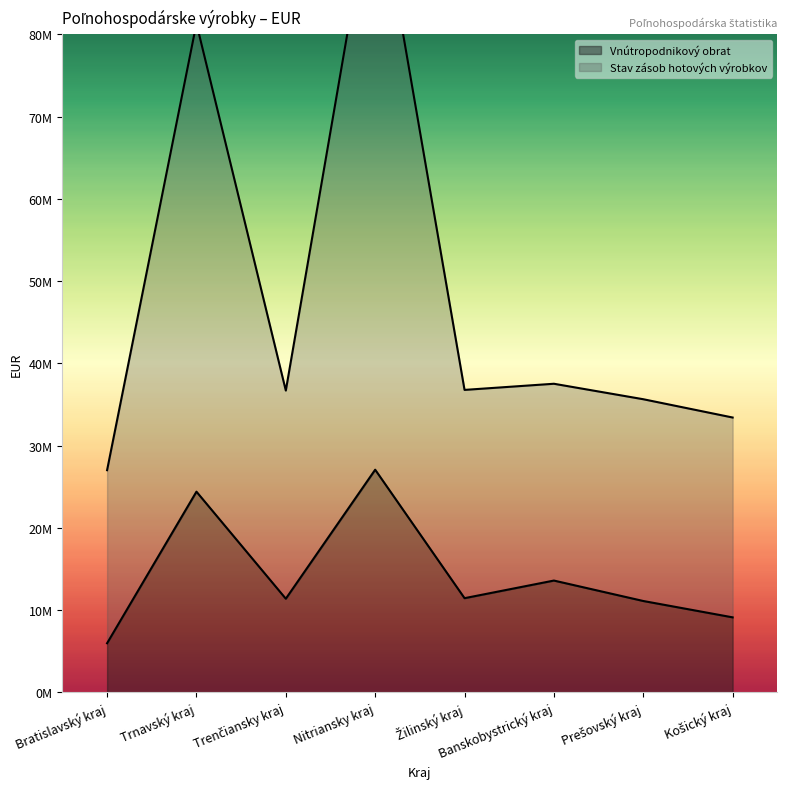

Reading left to right, list all the values displayed in this chart.

Vnútropodnikový obrat: 5964500	24395553	11377889	27066816	11444330	13586999	11101551	9112634
Stav zásob hotových výrobkov: 27008355	81334920	36690924	99720397	36771853	37519284	35637428	33413930